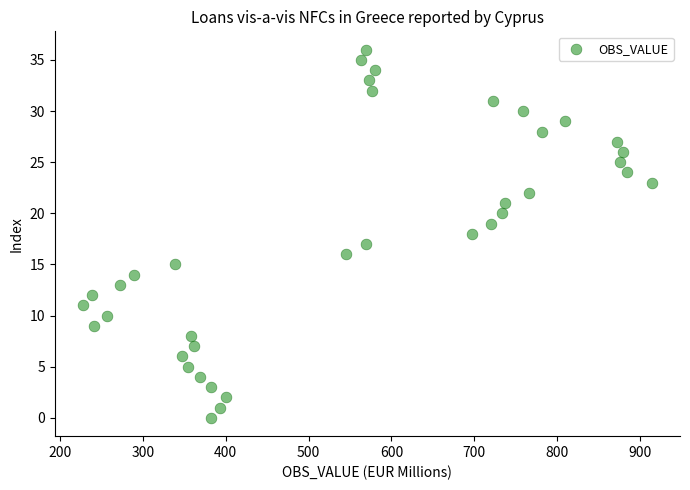

What is the range of X values (max minus min)?

686